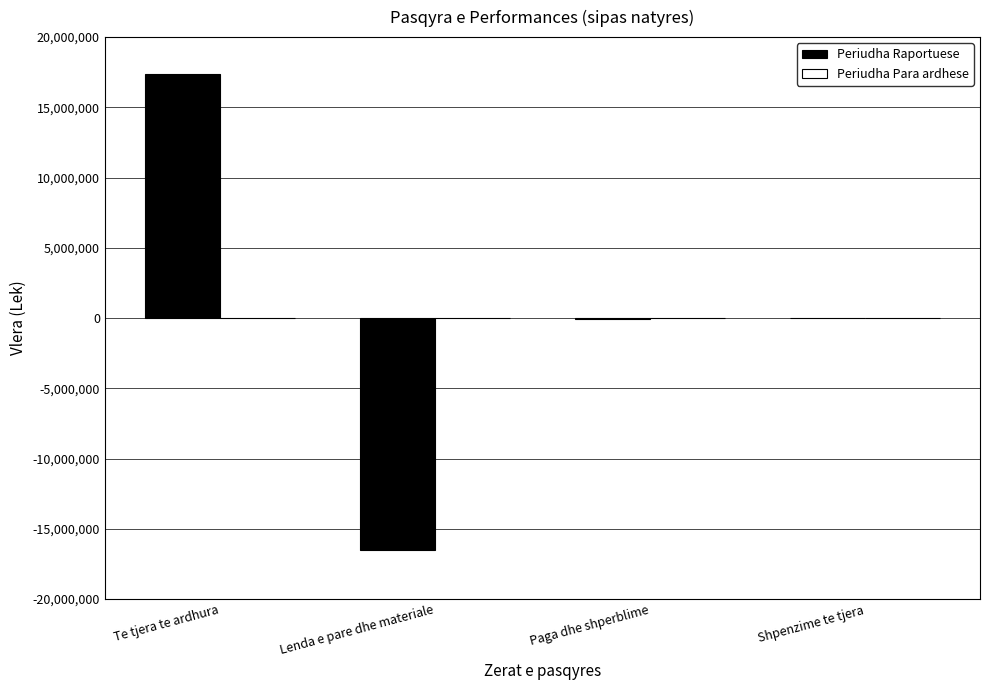

What is the maximum value shown in the chart?

17344224